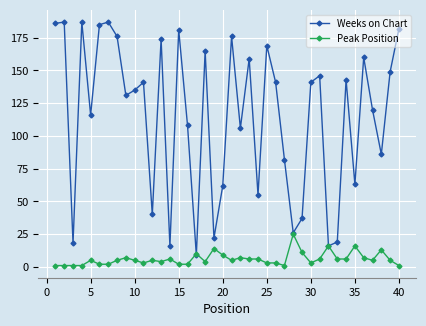

Which series has the largest total across all categories?

Weeks on Chart